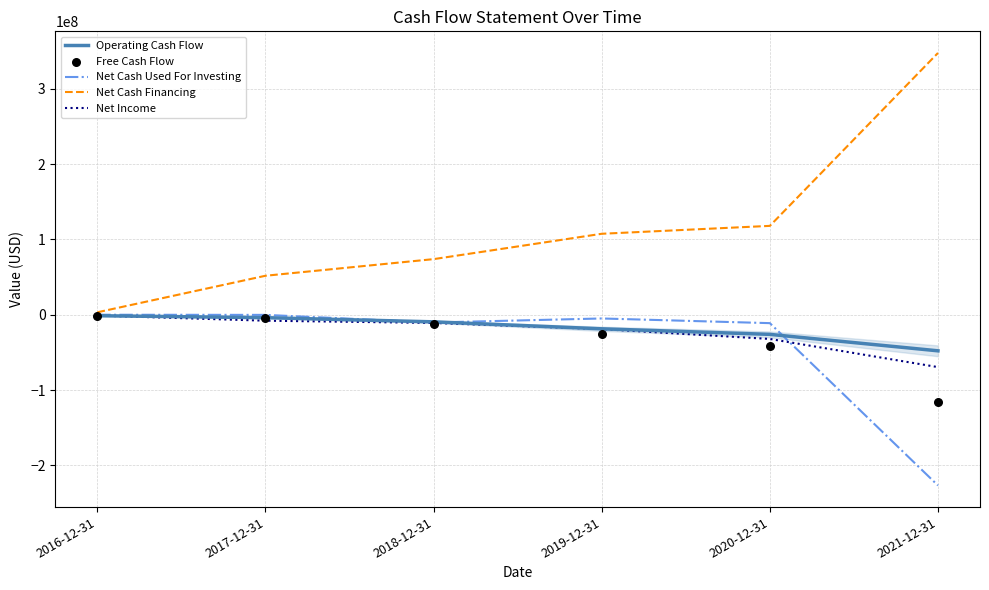

What is the total value across all series at 2016-12-31?

-553000